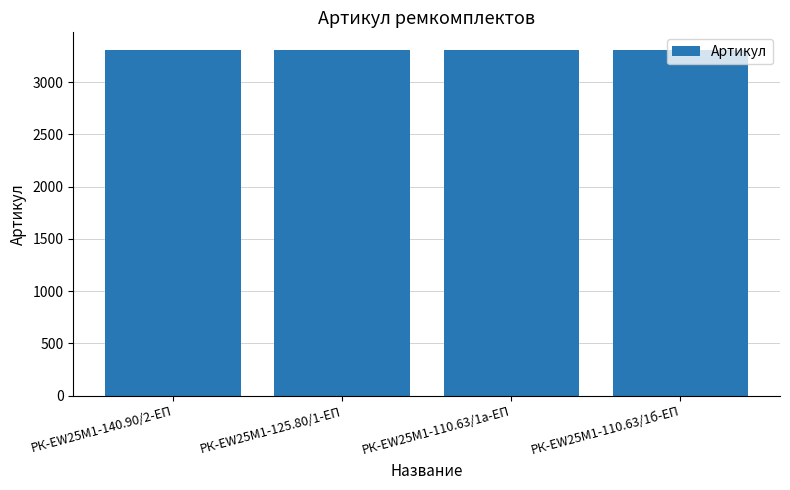

What is the label of the 2nd bar from the right?

РК-EW25M1-110.63/1а-ЕП